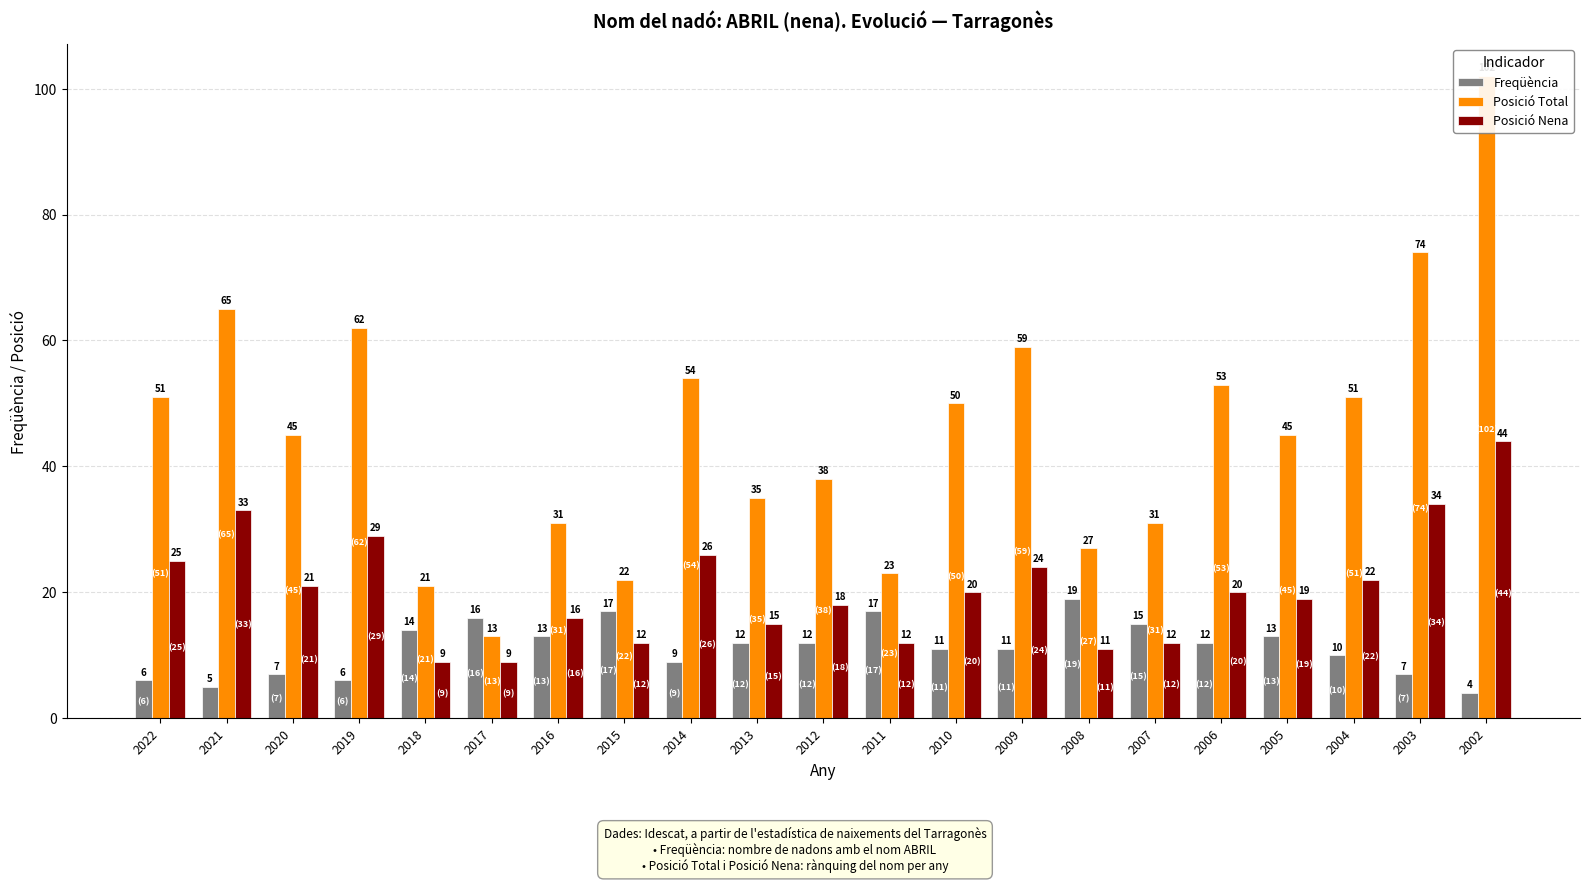

Which series changed the most between 2016 and 2012?

Posició Total